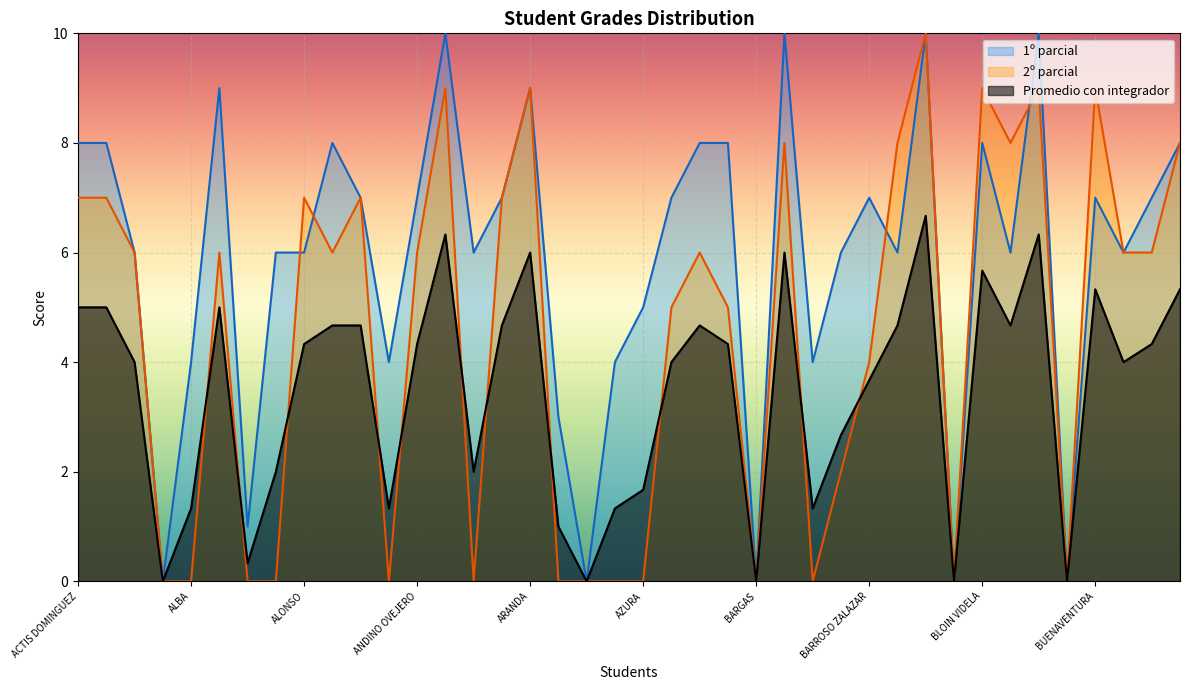

Between BATTE CASTILLO and BISSO URRUTIGOITY, which series saw the biggest shift?

2º parcial